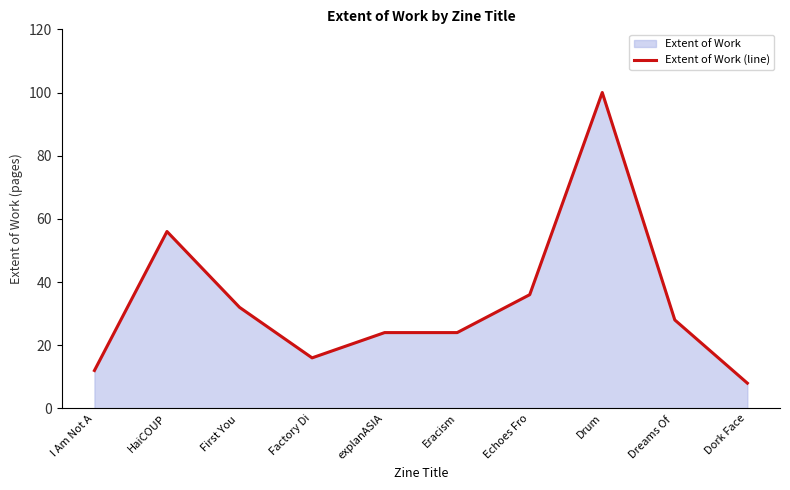

What is the smallest value displayed?

8